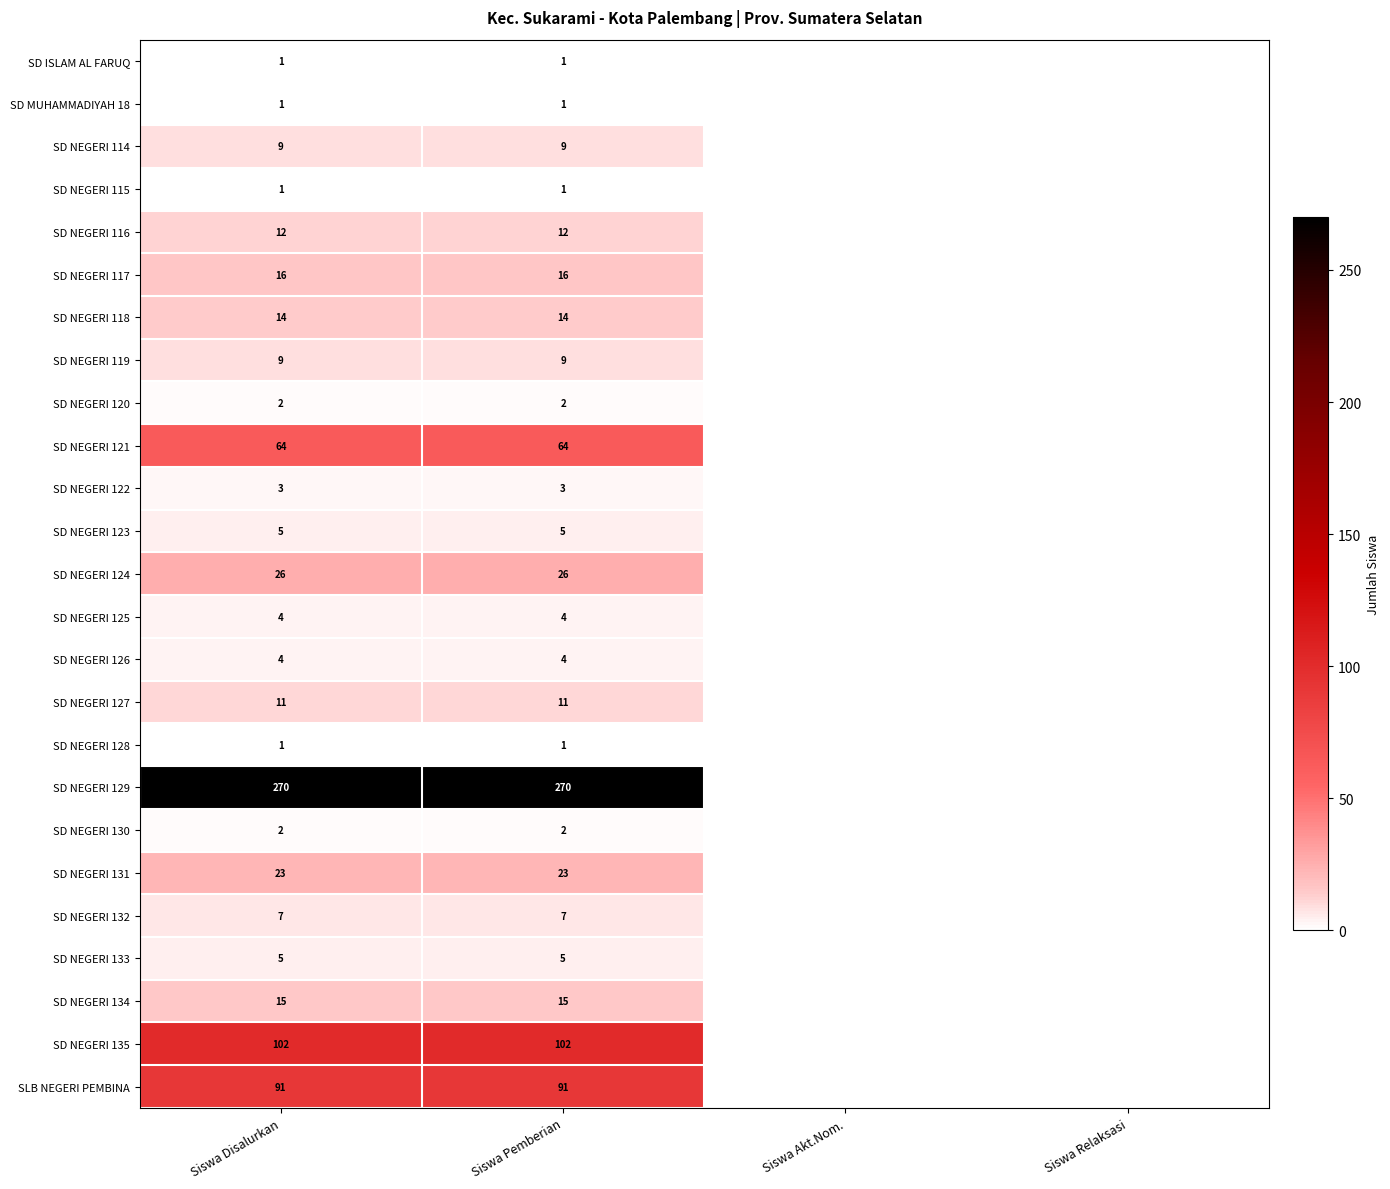

What is the total value across all series at Siswa Pemberian?

698